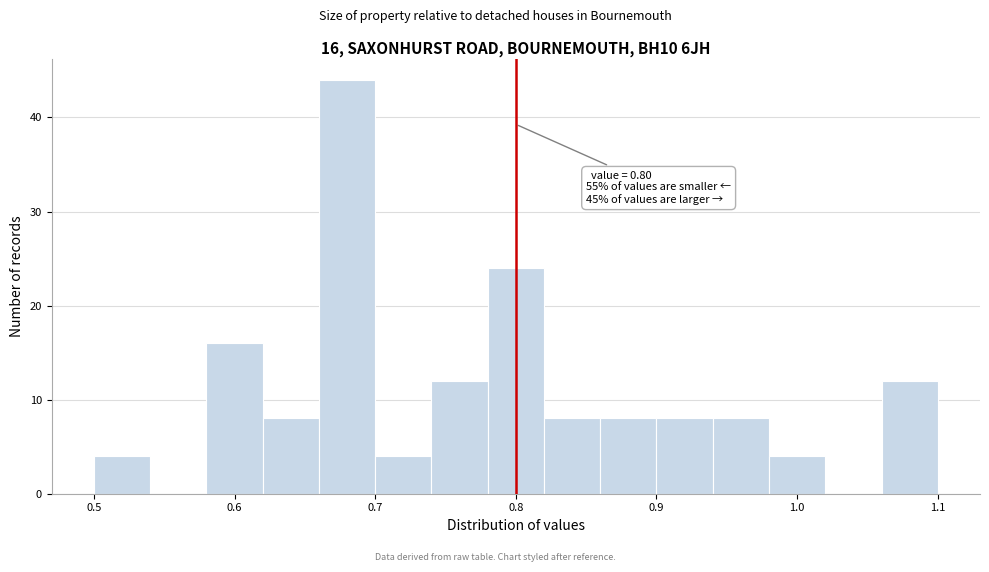

Which range on the x-axis has the tallest bar?

0.66 to 0.70